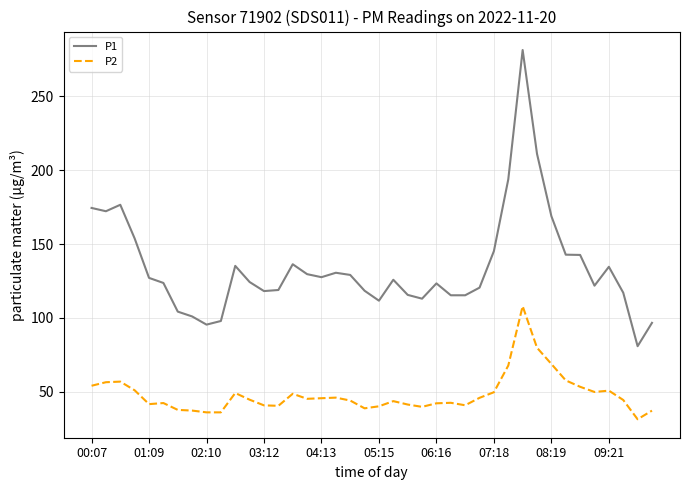

Which series has the widest spread of values?

P1